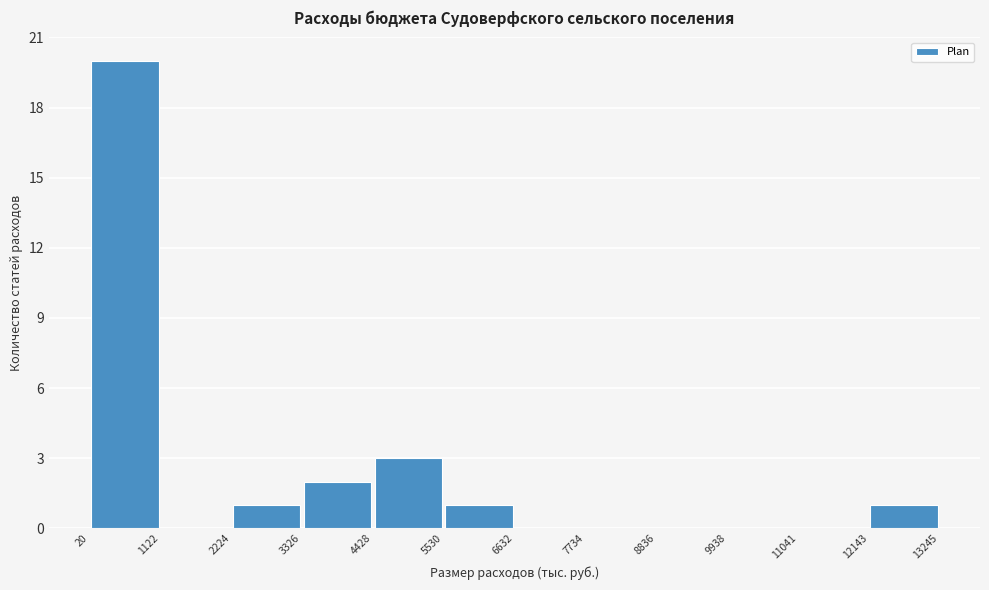

Over which range of the x-axis is the bar tallest?

20 to 1122